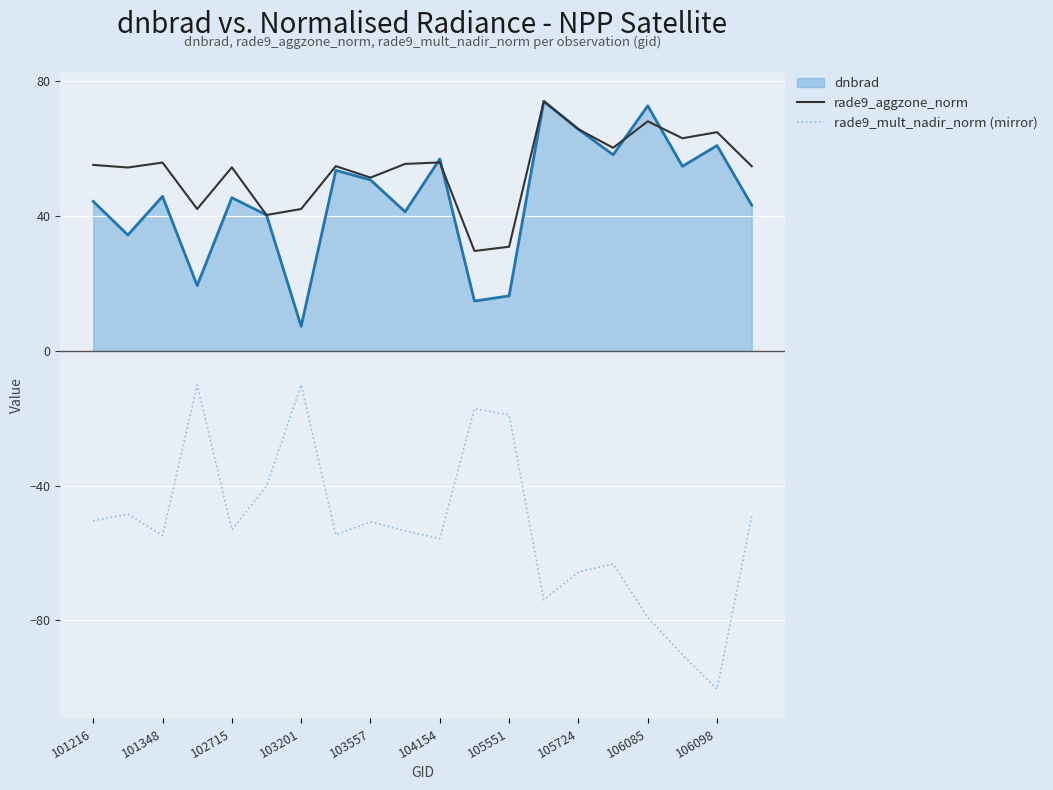

True or false: rade9_mult_nadir_norm (mirror) and rade9_aggzone_norm intersect in this chart.

False